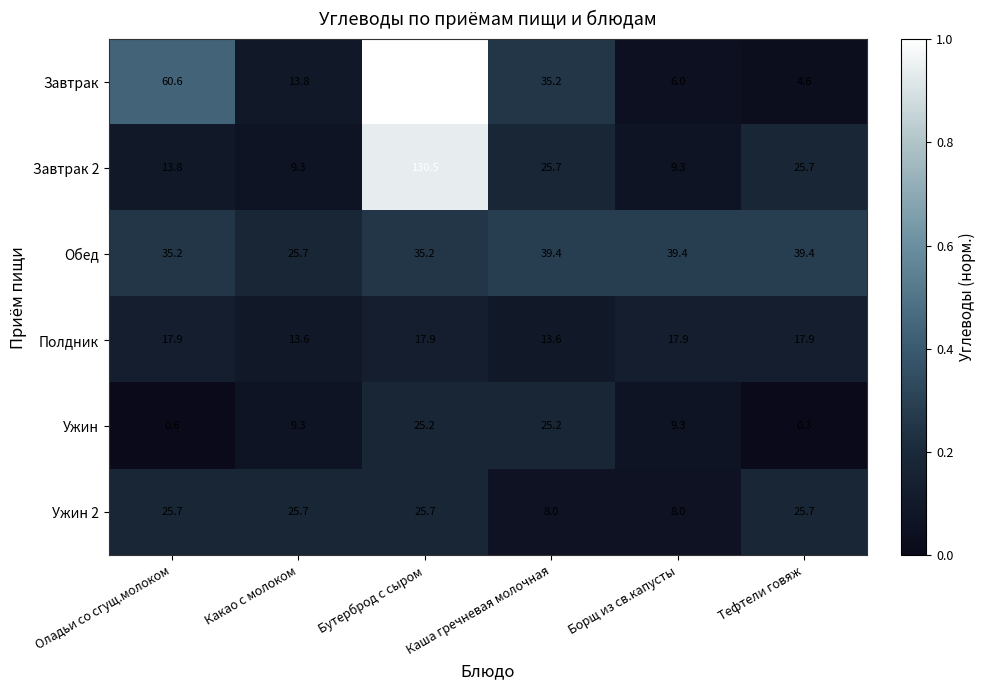

What is the sum of the Ужин values at Бутерброд с сыром and Оладьи со сгущ.молоком?

25.8